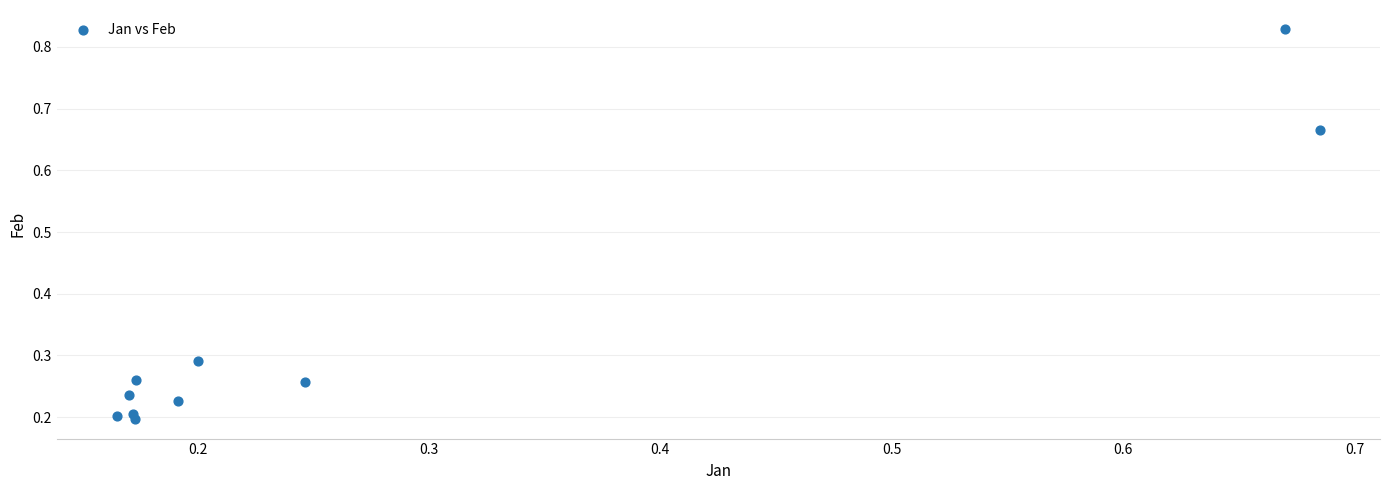

What is the range of X values (max minus min)?

0.5